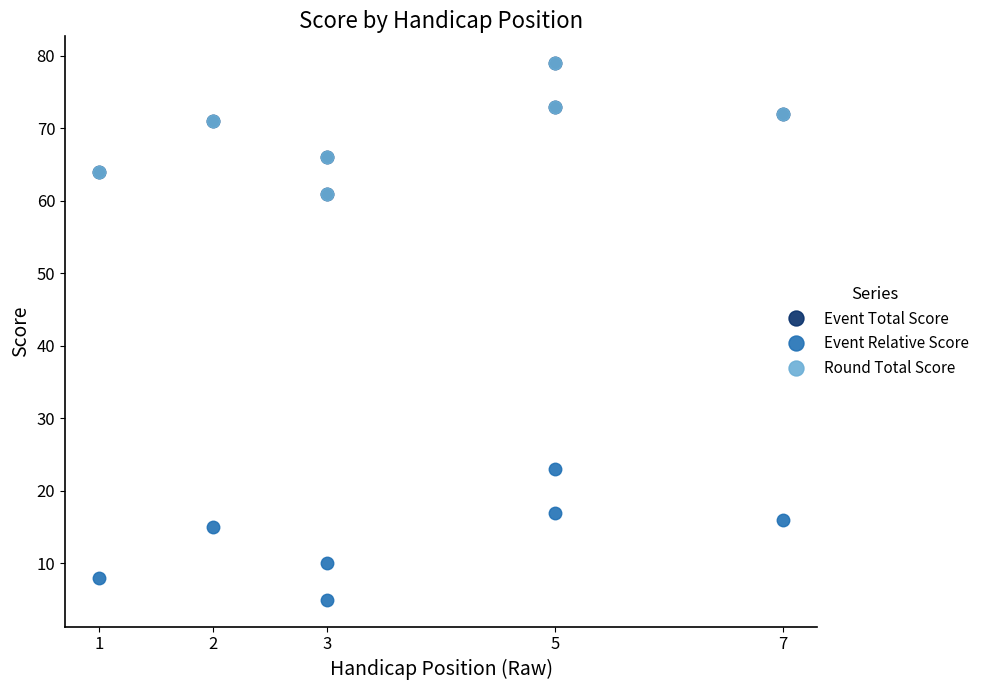

In Event Relative Score, how many points are higher than both neighbors (excluding endpoints)?

2